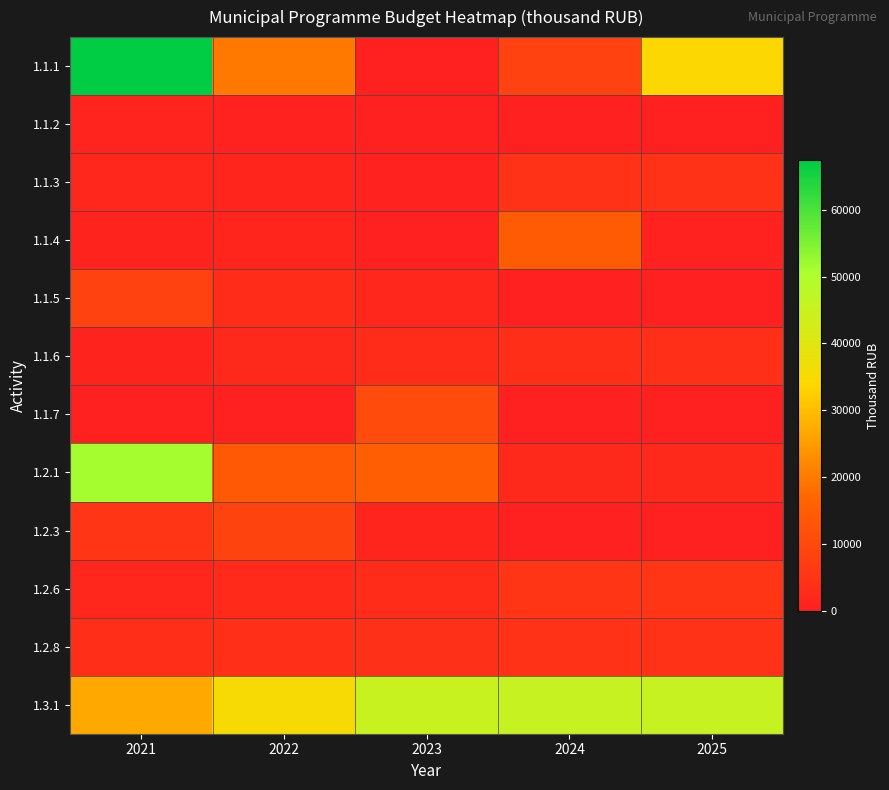

Count the number of data series in this chart.

12